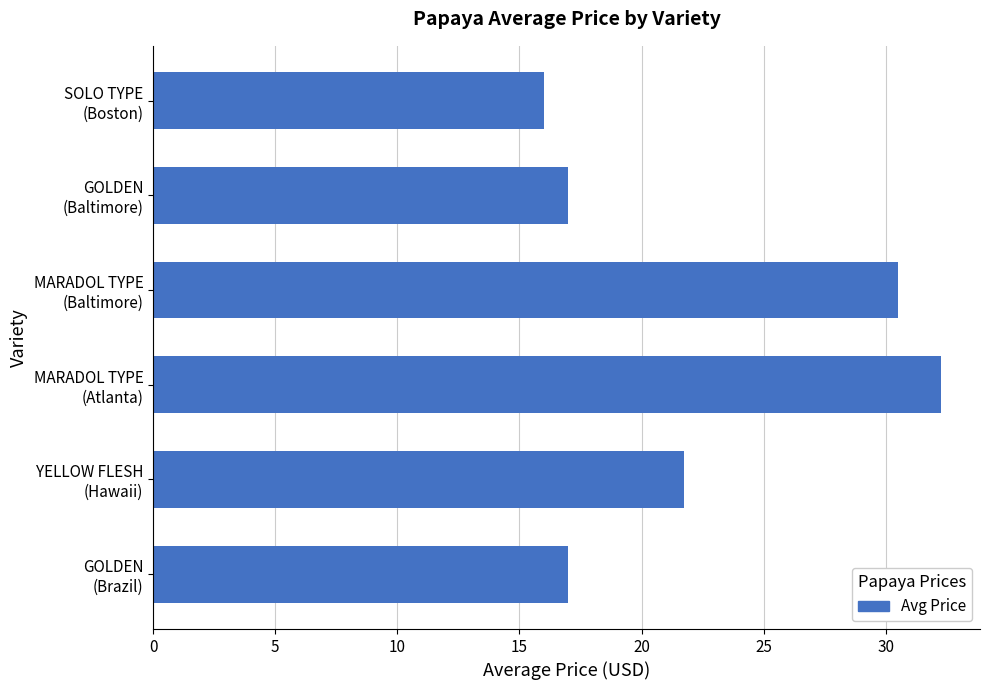

What is the minimum value shown in the chart?

16.0